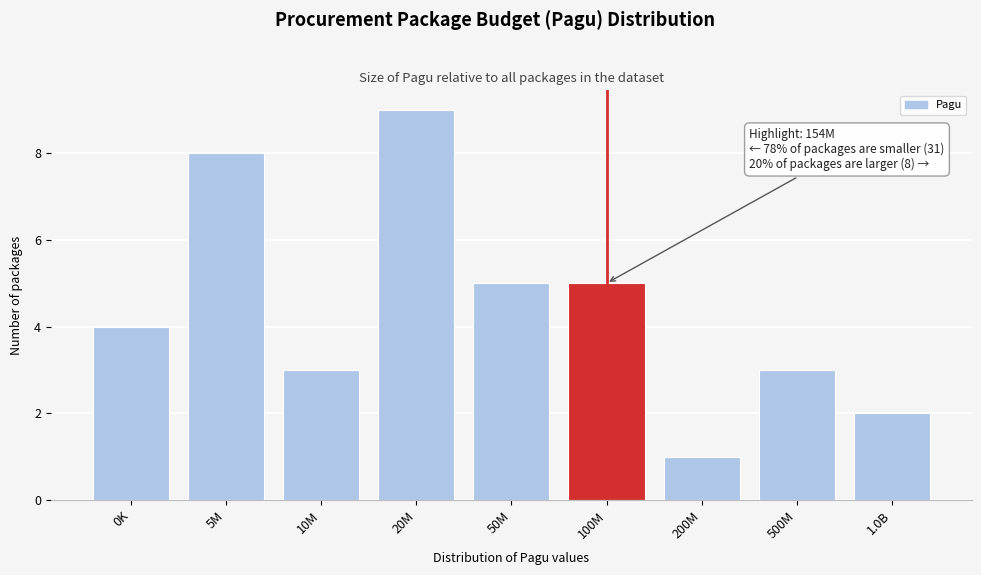

Reading left to right, list all the values displayed in this chart.

4	8	3	9	5	5	1	3	2